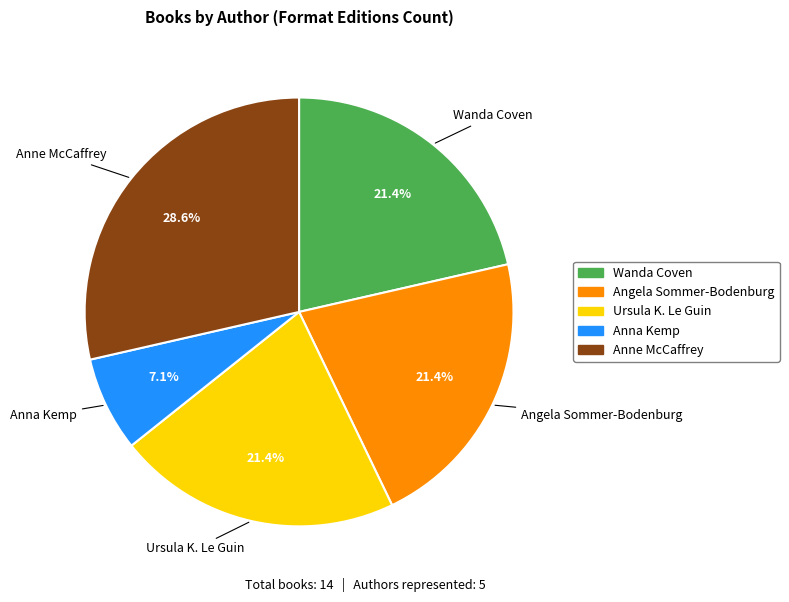

How much of the chart is everything except Ursula K. Le Guin?

78.6%